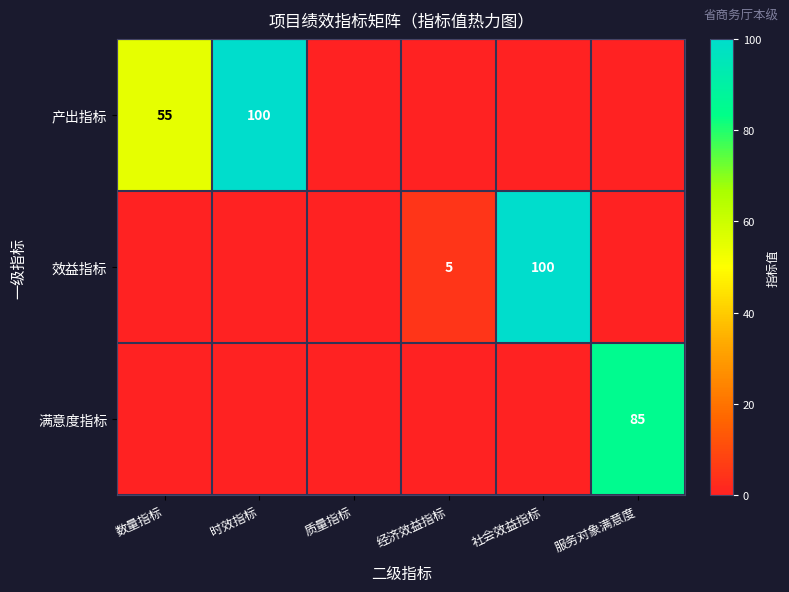

Is it true that 效益指标 equals 5 at 经济效益指标?

True